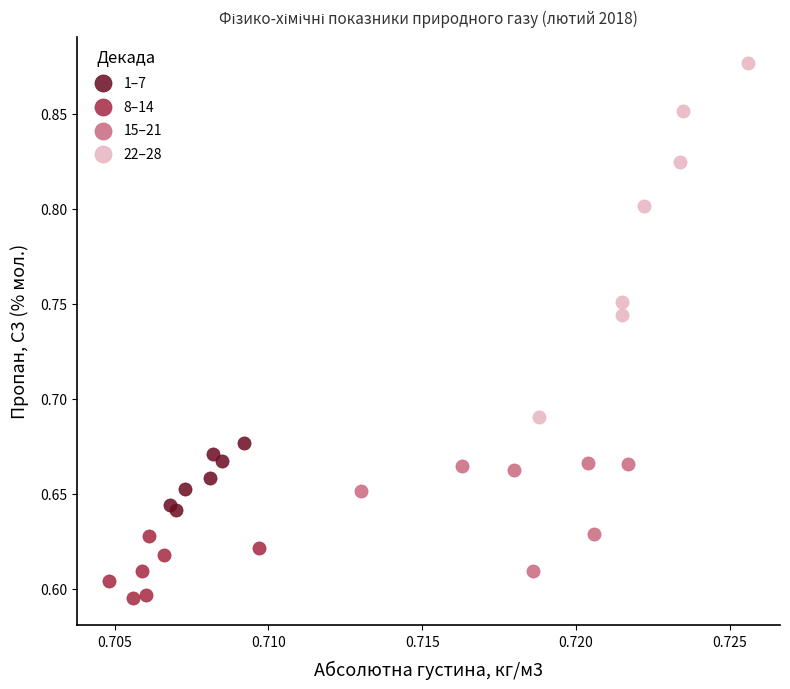

Which series reaches the maximum Y coordinate?

22–28